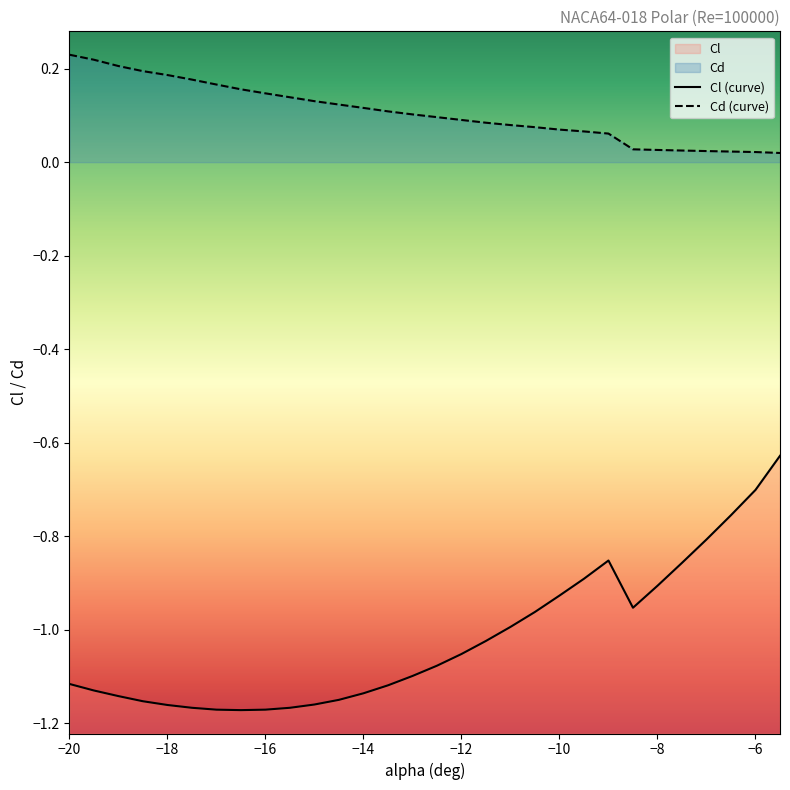

What is the difference between the highest and lowest values at -13?

1.2